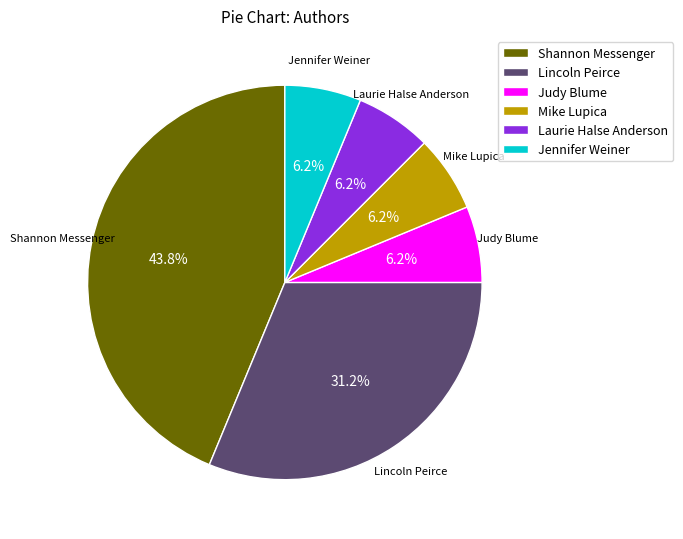

True or false: Mike Lupica accounts for 6% of the total.

True